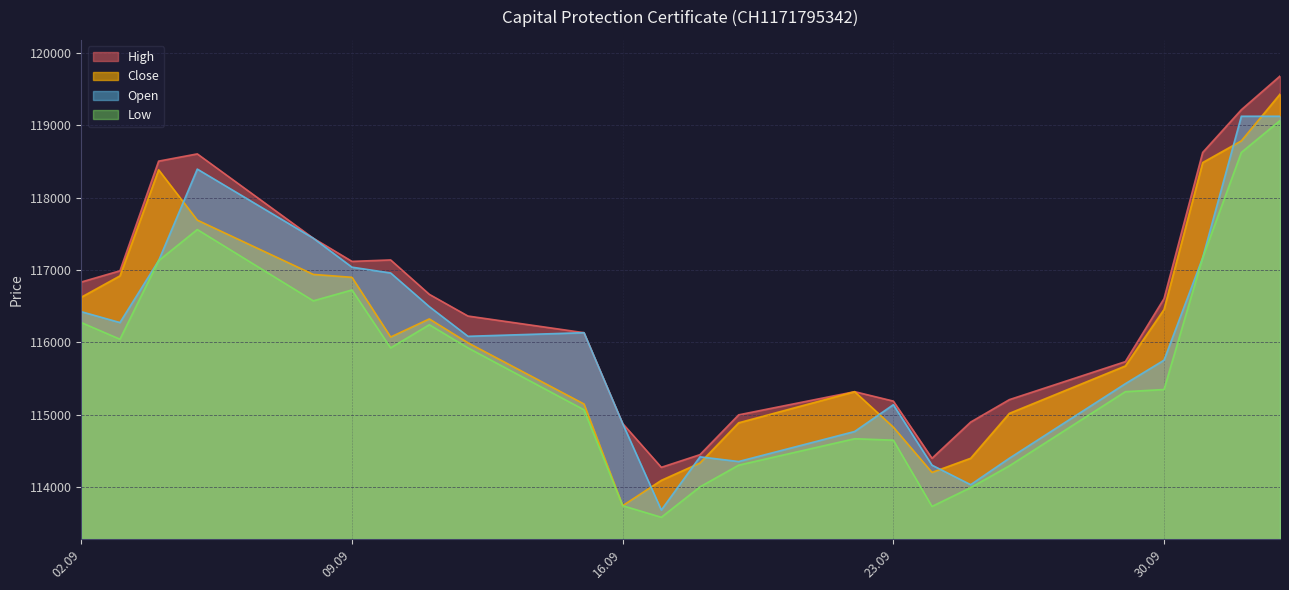

What is the spread (max minus min) of values at 02.10.2025?

590